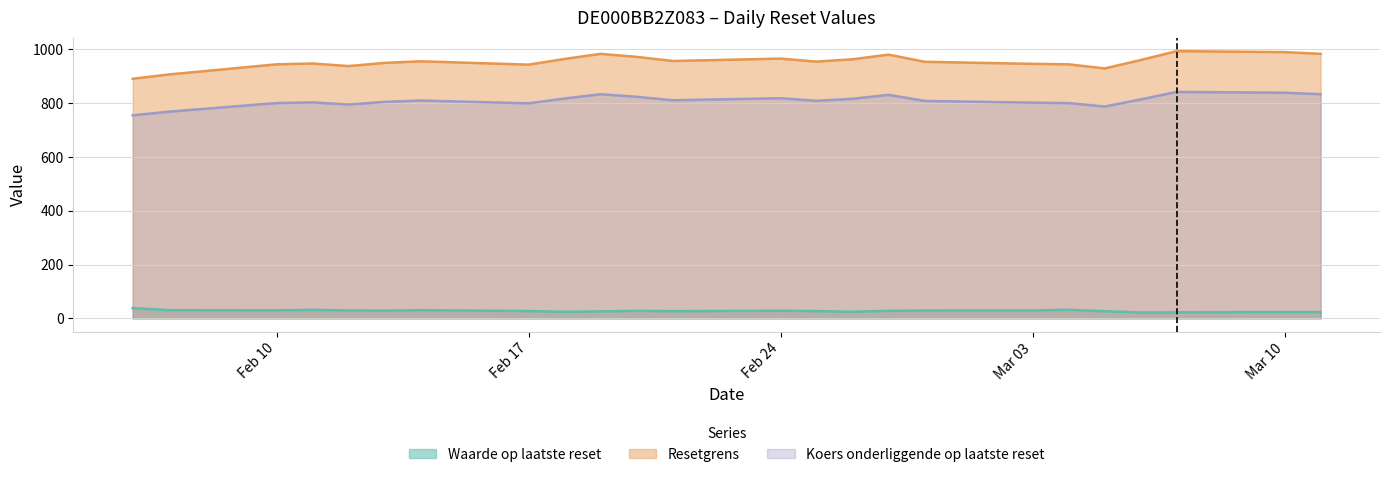

Rank the series by their average value, from highest to lowest.

Resetgrens, Koers onderliggende op laatste reset, Waarde op laatste reset